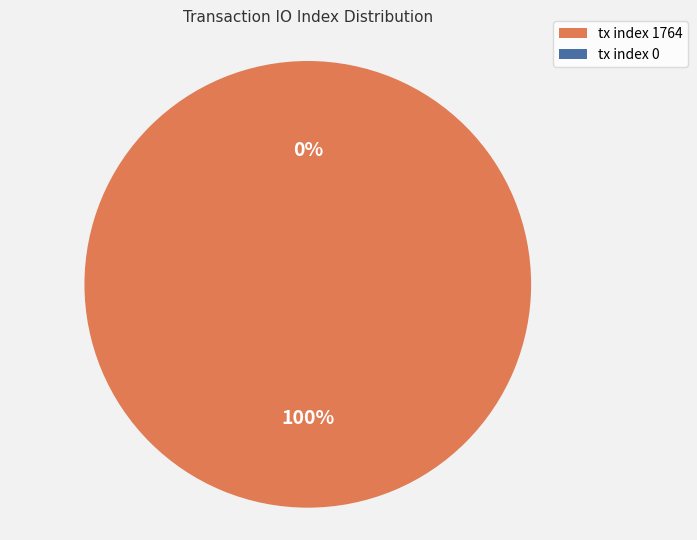

Does any single category account for the majority?

Yes